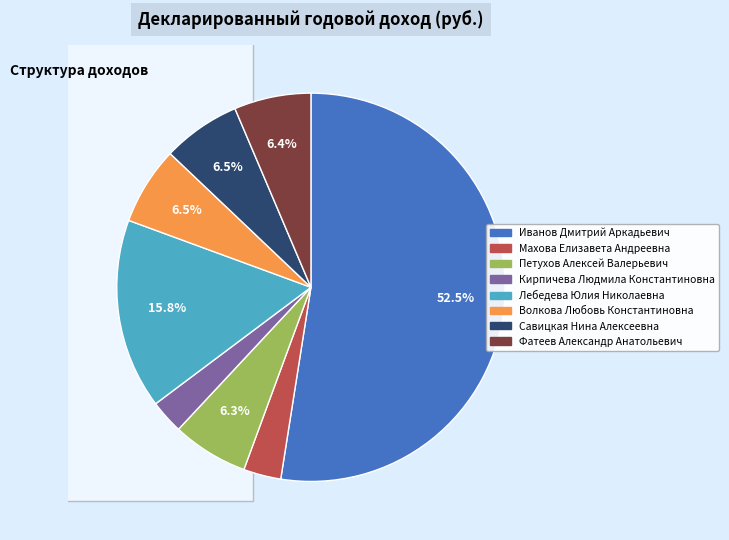

True or false: Волкова Любовь Константиновна accounts for 6% of the total.

True